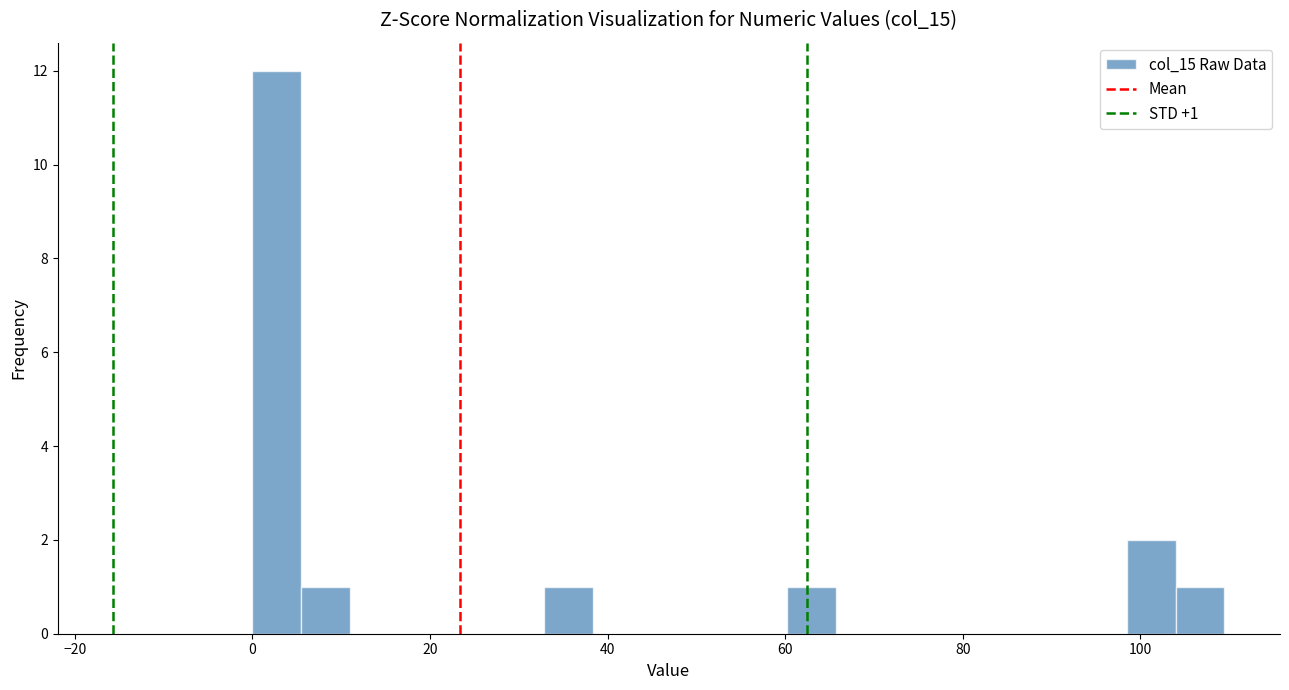

Read against the x-axis, roughly where is the centre of the tallest bar?

2